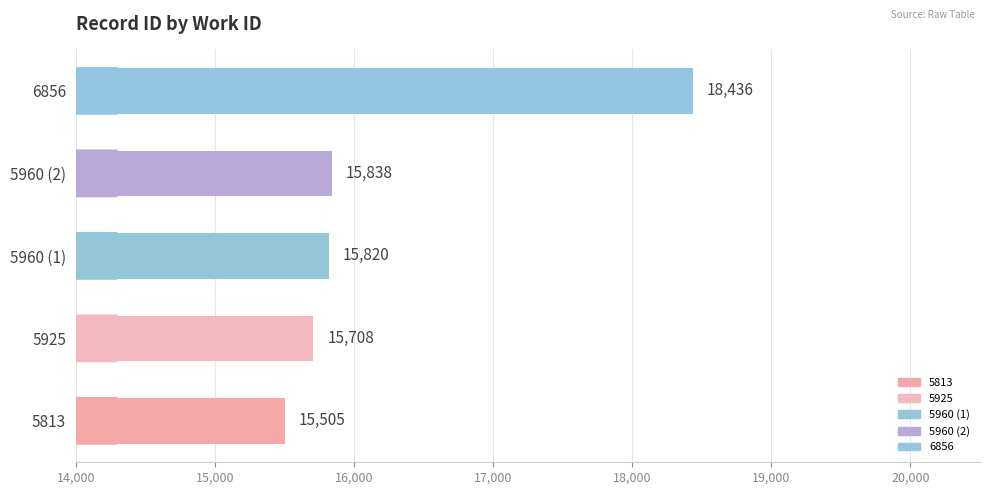

How many values are below 15820?

2